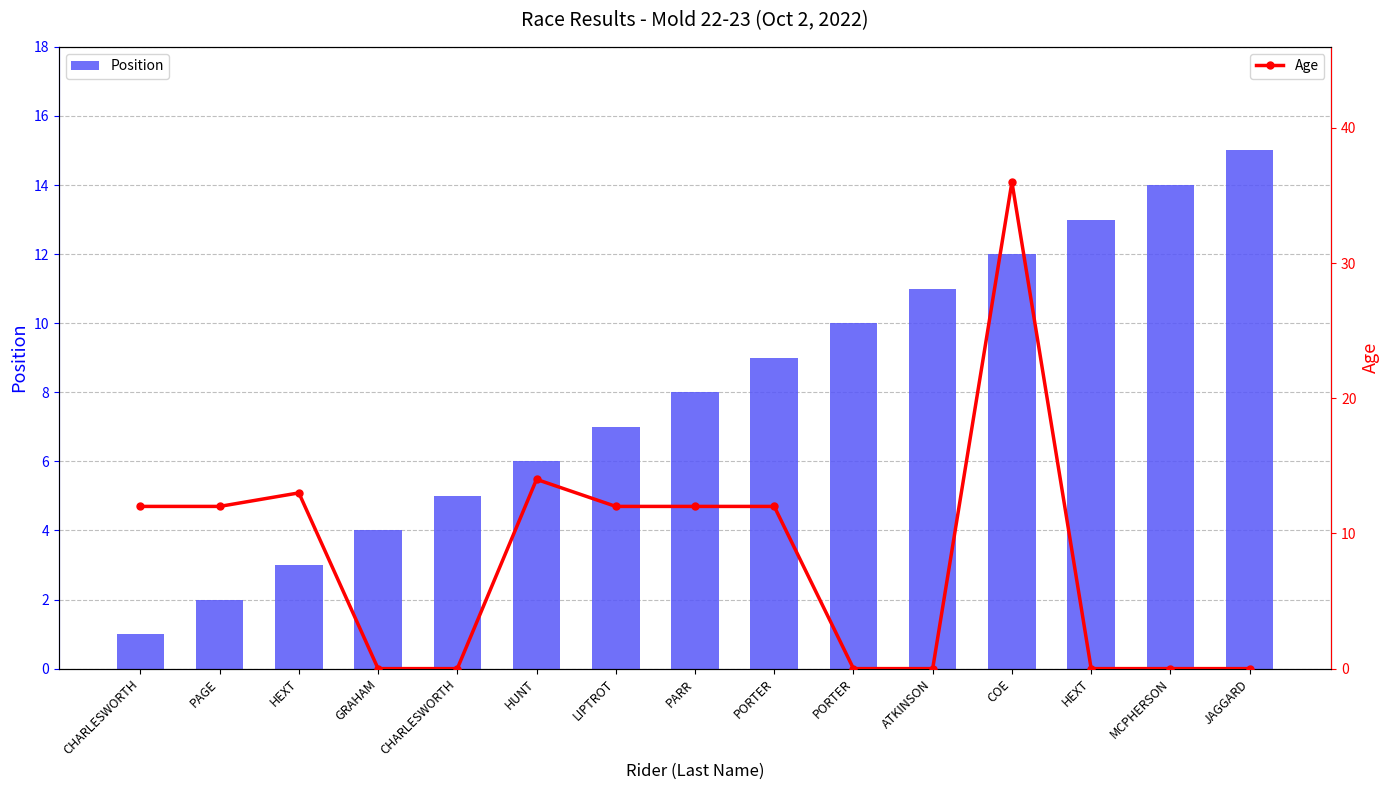

Reading left to right, what are all the values shown in this chart?

Position: CHARLESWORTH=1	PAGE=2	HEXT=3	GRAHAM=4	CHARLESWORTH=5	HUNT=6	LIPTROT=7	PARR=8	PORTER=9	PORTER=10	ATKINSON=11	COE=12	HEXT=13	MCPHERSON=14	JAGGARD=15
Age: CHARLESWORTH=12	PAGE=12	HEXT=13	GRAHAM=0	CHARLESWORTH=0	HUNT=14	LIPTROT=12	PARR=12	PORTER=12	PORTER=0	ATKINSON=0	COE=36	HEXT=0	MCPHERSON=0	JAGGARD=0